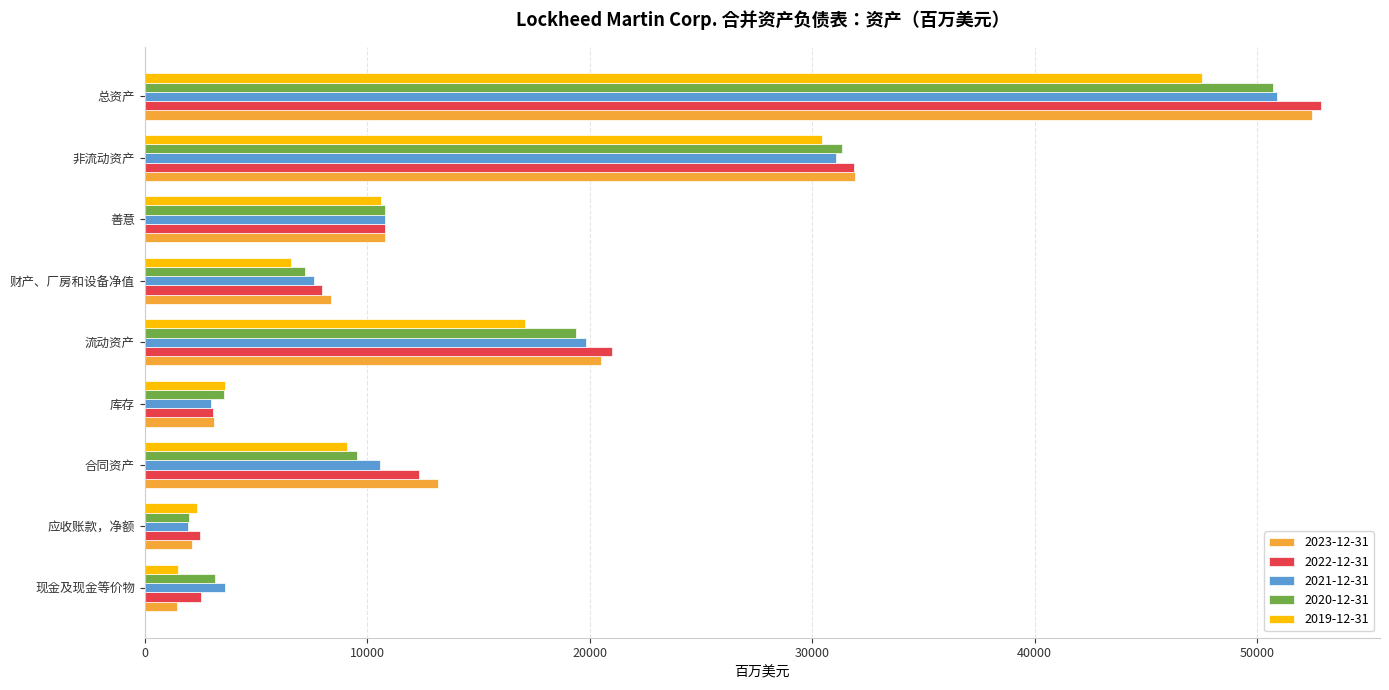

Which category has the lowest value in the 2021-12-31 series?

应收账款，净额